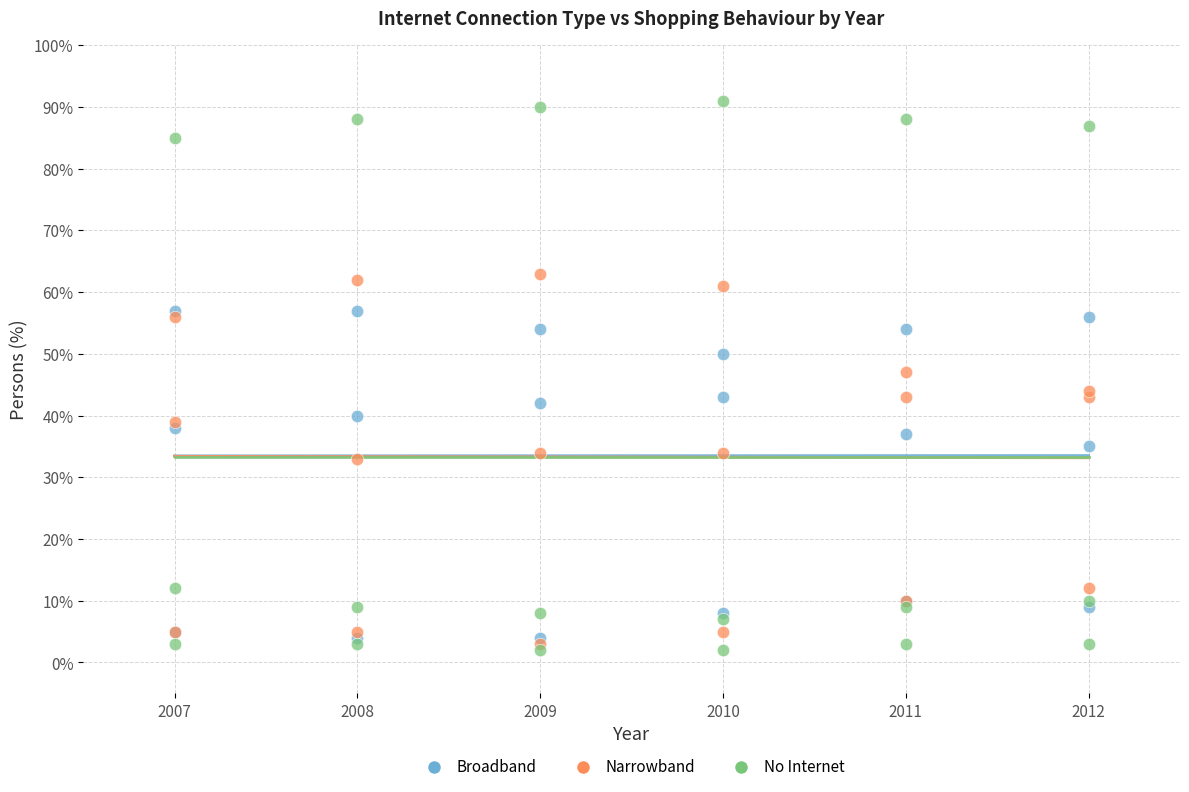

Which series reaches the minimum Y coordinate?

No Internet